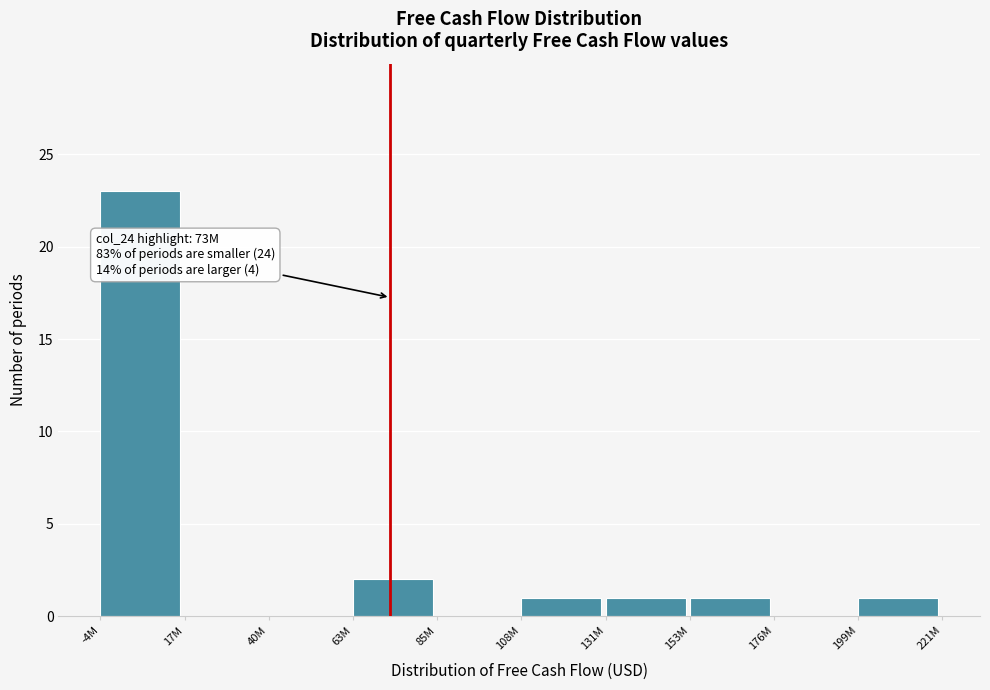

Reading left to right, what are all the values shown in this chart?

-4M=23	17M=0	40M=0	63M=2	85M=0	108M=1	131M=1	153M=1	176M=0	199M=1